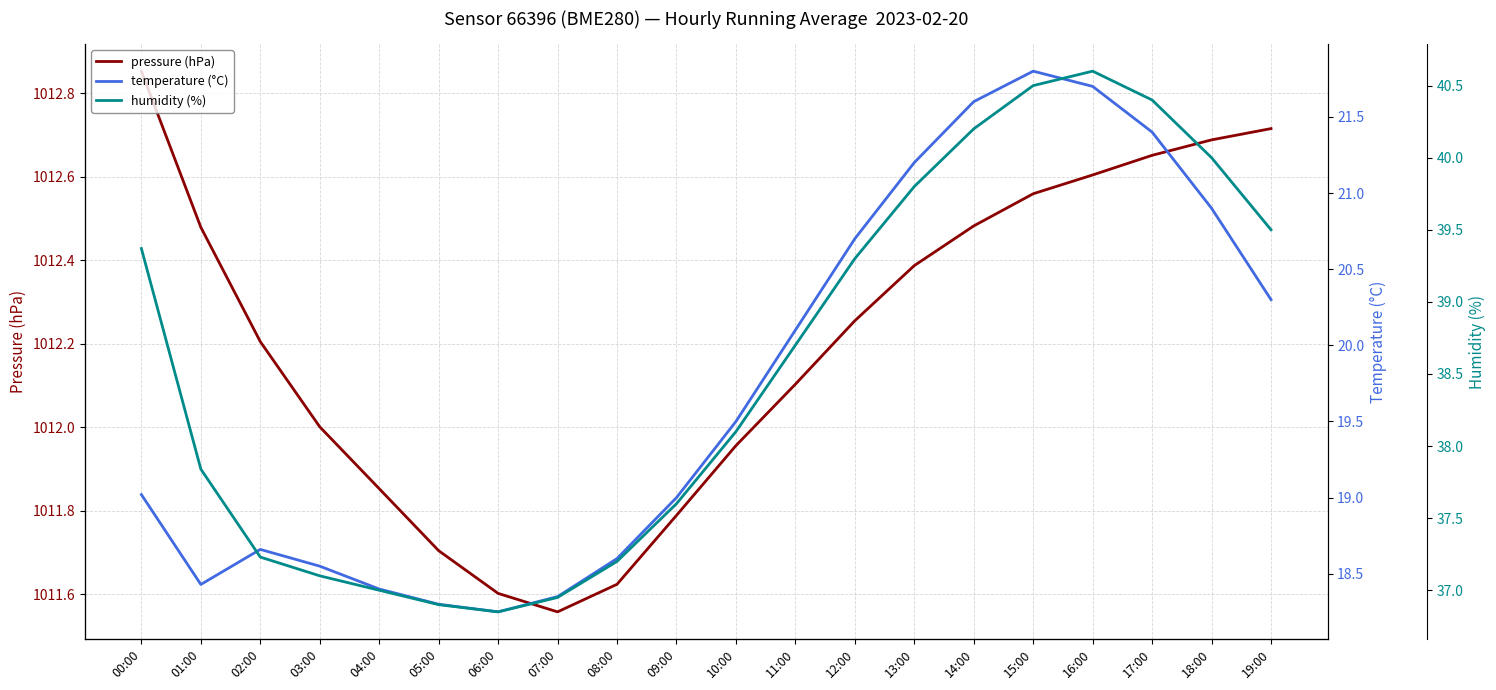

What is the lowest value of the humidity (%) series?

36.9